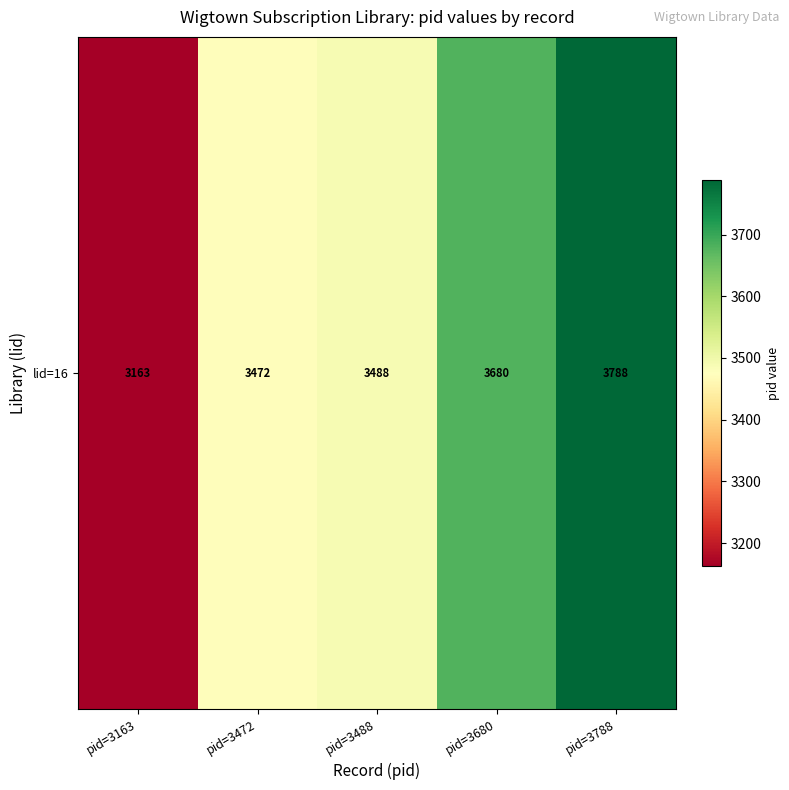

At which label is the value closest to 3475?

pid=3472